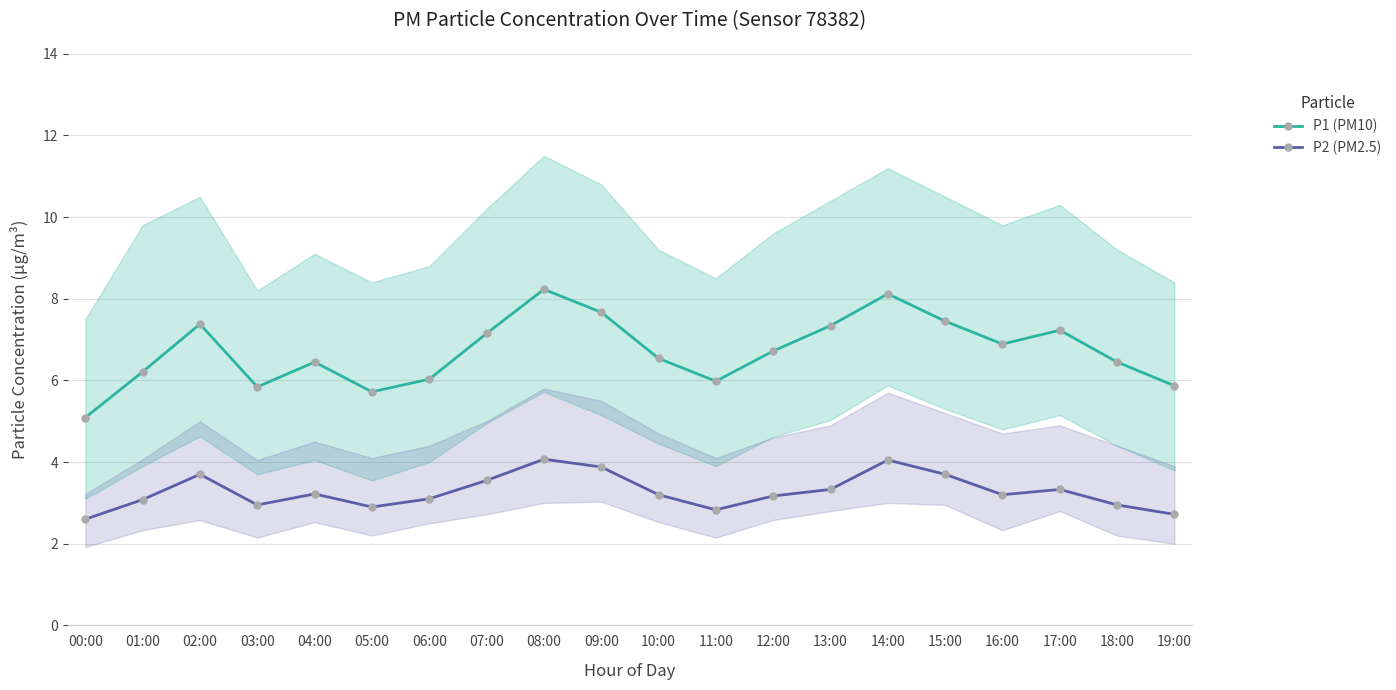

What is the minimum value shown in the chart?

2.6